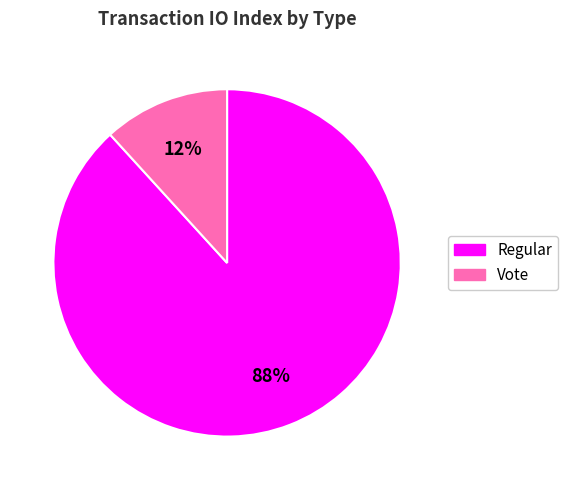

Between Vote and Regular, which is larger?

Regular